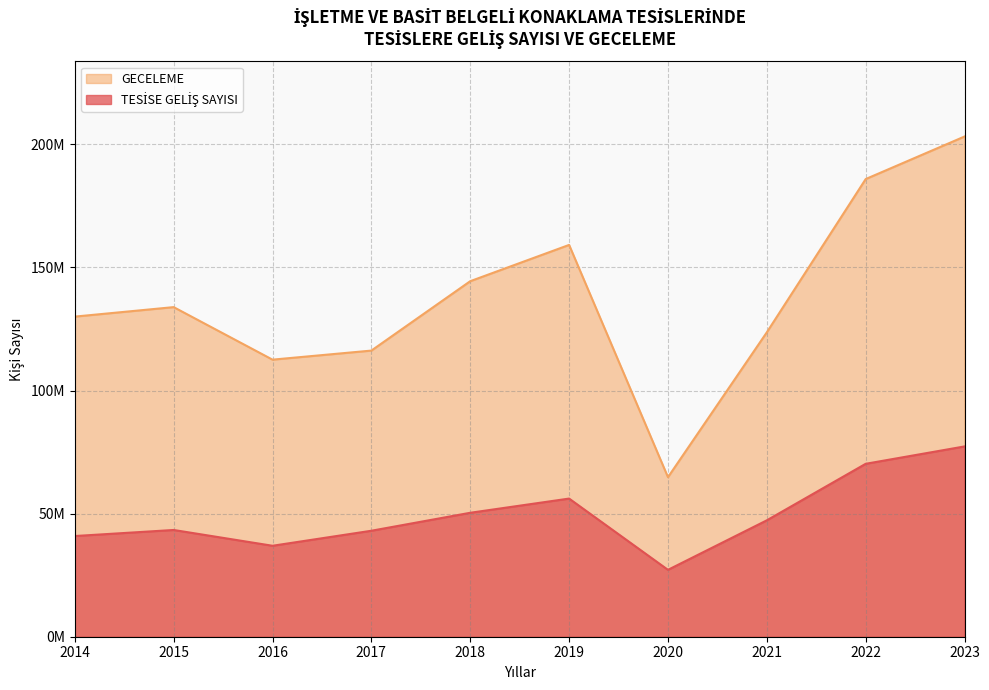

List the series in order of their overall mean, highest first.

GECELEME, TESİSE GELİŞ SAYISI